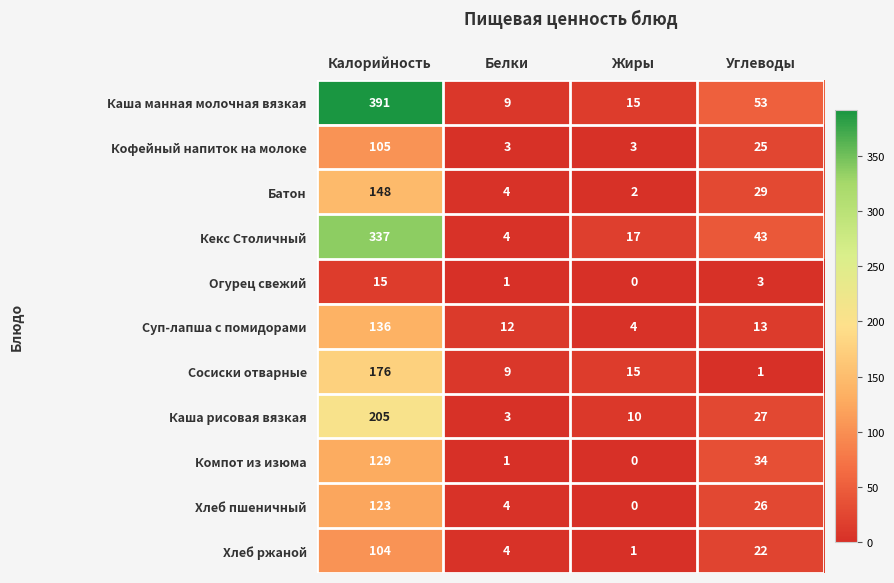

What is the sum of the Батон values at Жиры and Калорийность?

150